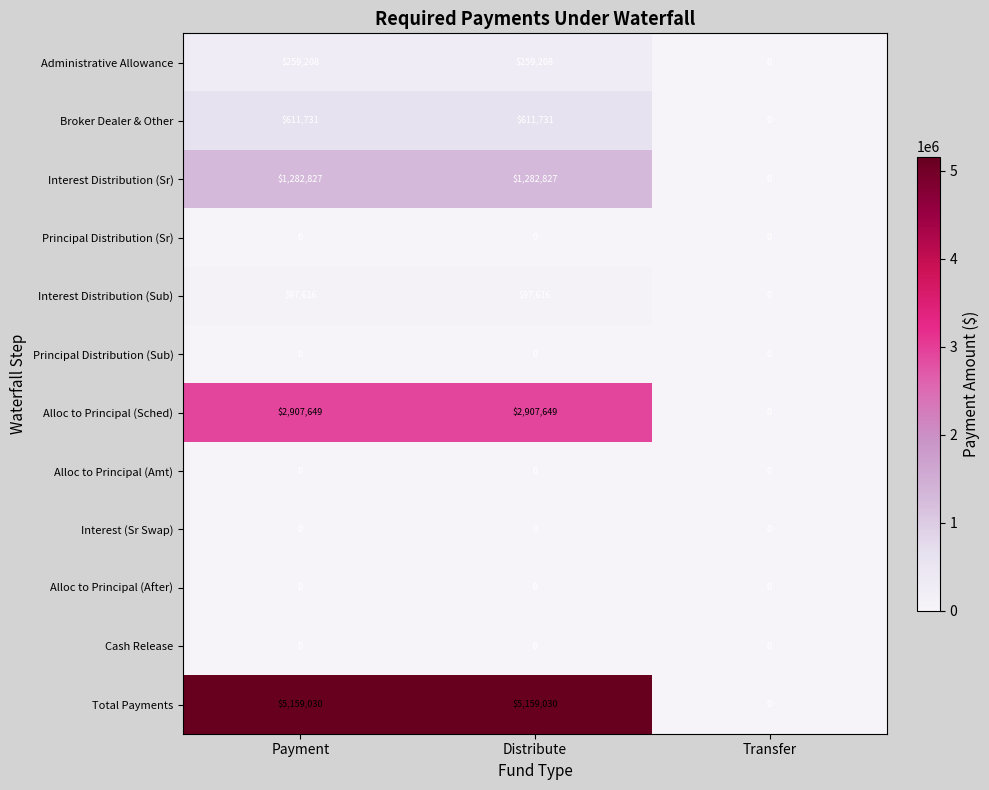

True or false: Administrative Allowance has a value of 259208 at Payment.

True